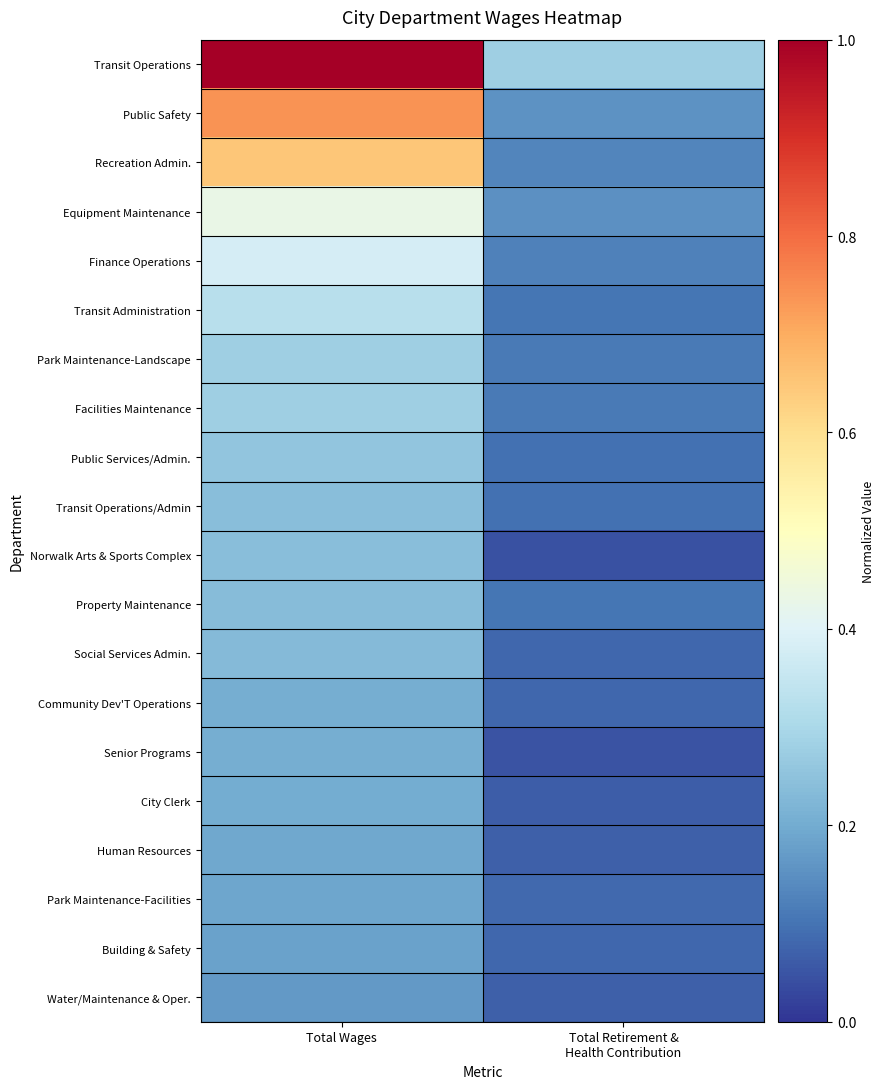

Reading left to right, transcribe all the data shown in this chart.

Transit Operations: Total Wages=1.0	Total Retirement &
Health Contribution=0.3
Public Safety: Total Wages=0.7	Total Retirement &
Health Contribution=0.2
Recreation Admin.: Total Wages=0.7	Total Retirement &
Health Contribution=0.1
Equipment Maintenance: Total Wages=0.4	Total Retirement &
Health Contribution=0.2
Finance Operations: Total Wages=0.4	Total Retirement &
Health Contribution=0.1
Transit Administration: Total Wages=0.3	Total Retirement &
Health Contribution=0.1
Park Maintenance-Landscape: Total Wages=0.3	Total Retirement &
Health Contribution=0.1
Facilities Maintenance: Total Wages=0.3	Total Retirement &
Health Contribution=0.1
Public Services/Admin.: Total Wages=0.3	Total Retirement &
Health Contribution=0.1
Transit Operations/Admin: Total Wages=0.2	Total Retirement &
Health Contribution=0.1
Norwalk Arts & Sports Complex: Total Wages=0.2	Total Retirement &
Health Contribution=0.0
Property Maintenance: Total Wages=0.2	Total Retirement &
Health Contribution=0.1
Social Services Admin.: Total Wages=0.2	Total Retirement &
Health Contribution=0.1
Community Dev'T Operations: Total Wages=0.2	Total Retirement &
Health Contribution=0.1
Senior Programs: Total Wages=0.2	Total Retirement &
Health Contribution=0.0
City Clerk: Total Wages=0.2	Total Retirement &
Health Contribution=0.1
Human Resources: Total Wages=0.2	Total Retirement &
Health Contribution=0.1
Park Maintenance-Facilities: Total Wages=0.2	Total Retirement &
Health Contribution=0.1
Building & Safety: Total Wages=0.2	Total Retirement &
Health Contribution=0.1
Water/Maintenance & Oper.: Total Wages=0.2	Total Retirement &
Health Contribution=0.1